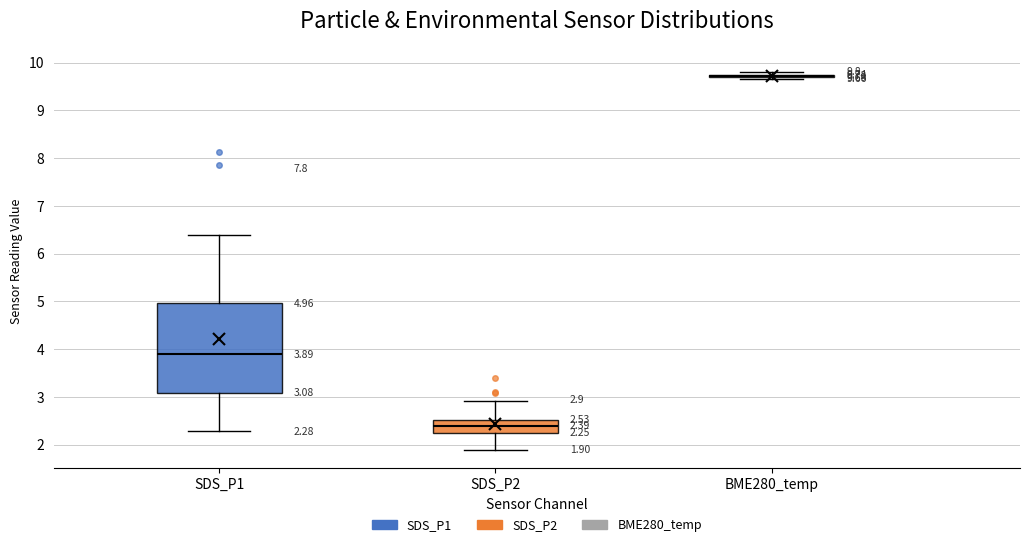

Comparing the boxes themselves (not the whiskers), which one is the tallest?

SDS_P1